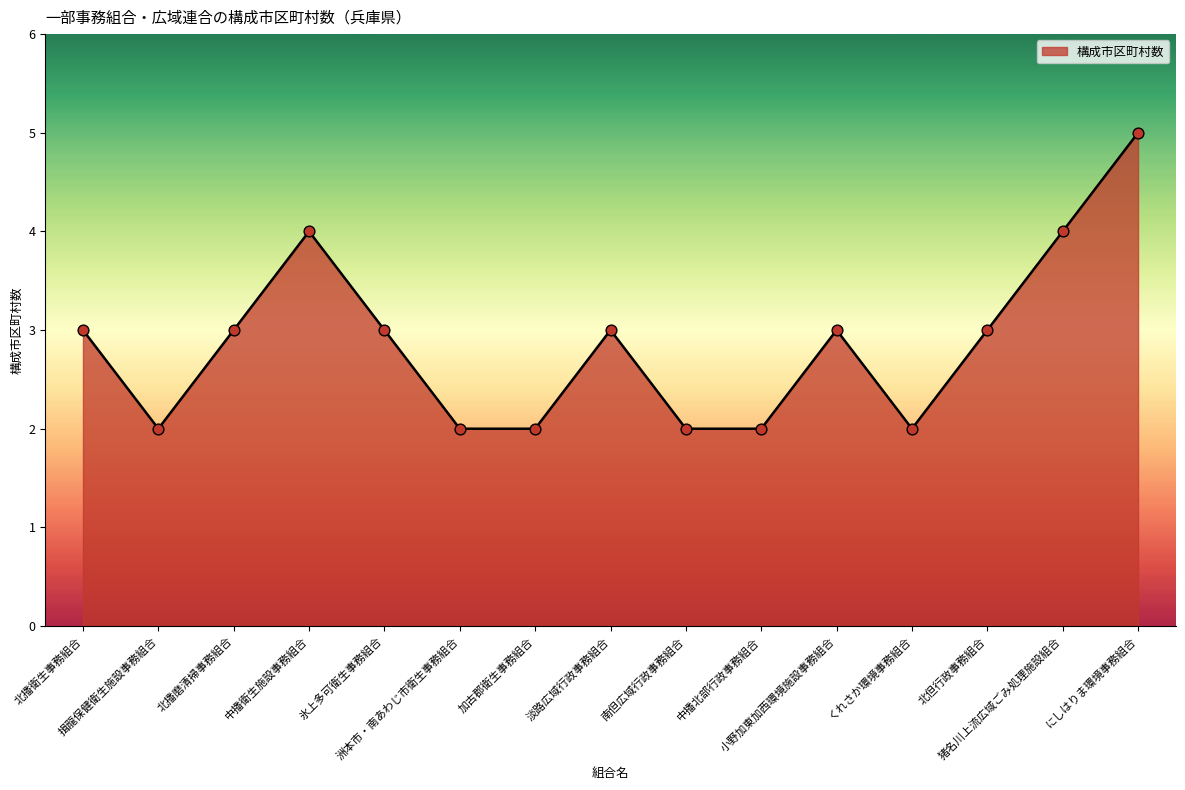

Which has a higher value, 北播衛生事務組合 or 猪名川上流広域ごみ処理施設組合?

猪名川上流広域ごみ処理施設組合